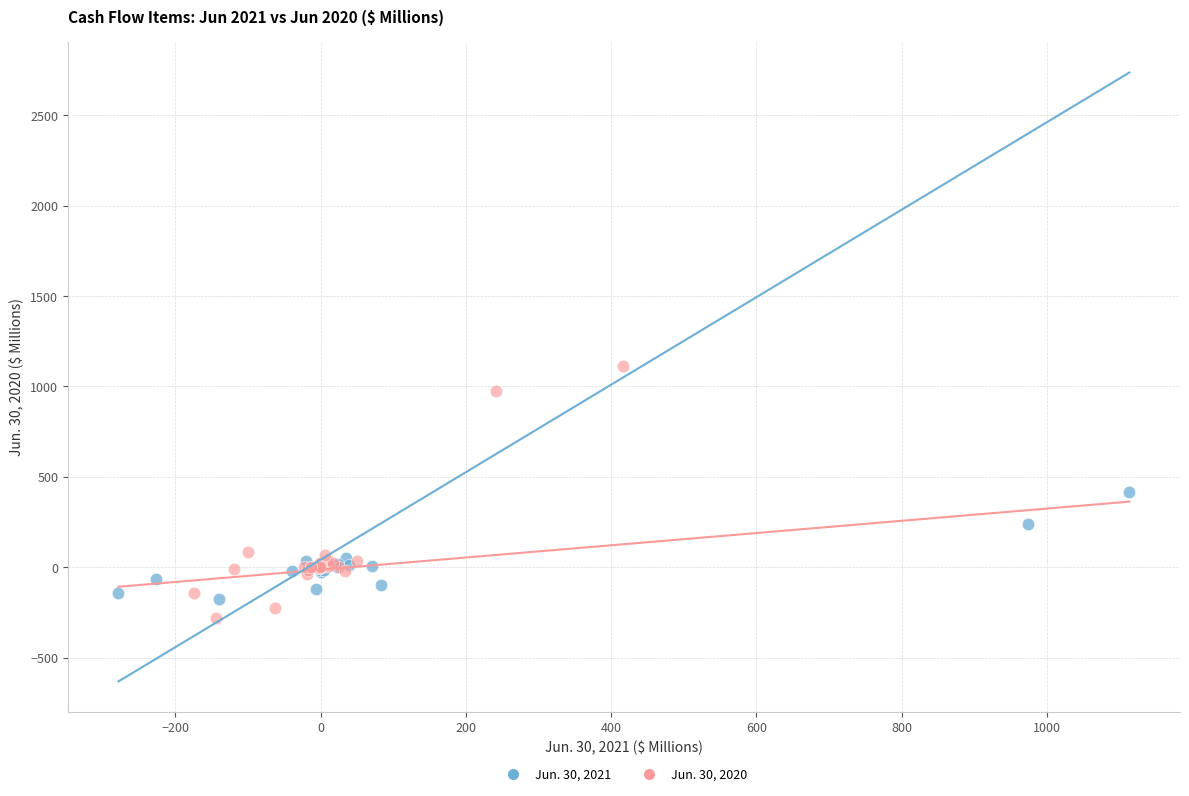

Which series reaches the minimum Y coordinate?

Jun. 30, 2020